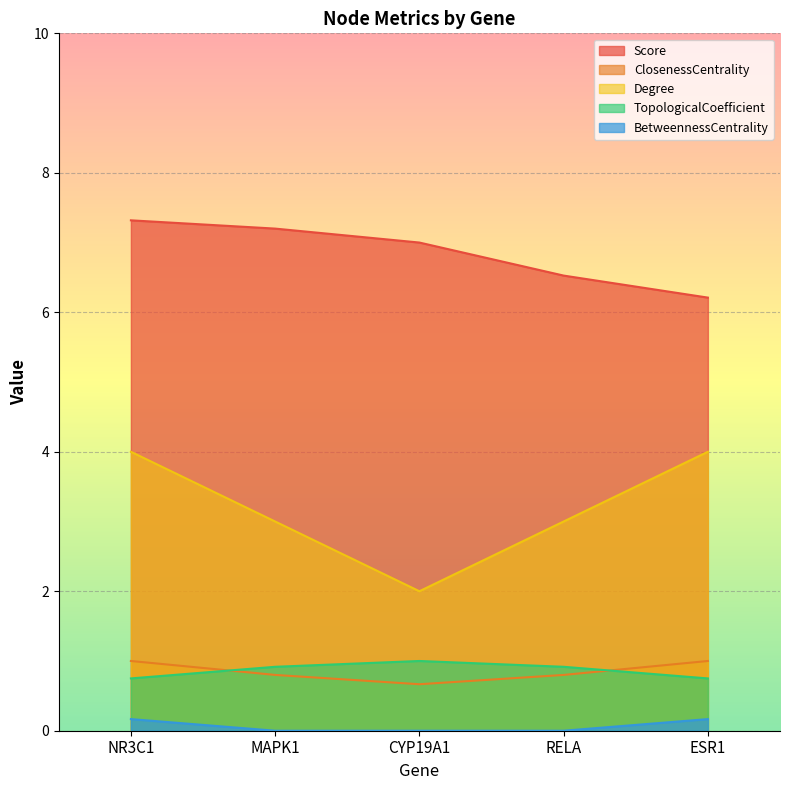

What is the highest value of the Degree series?

4.0